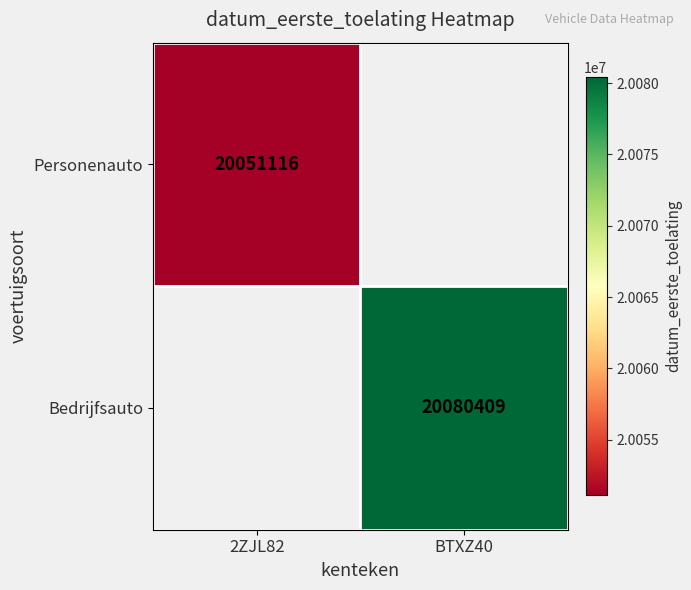

How many categories are shown in the chart?

2